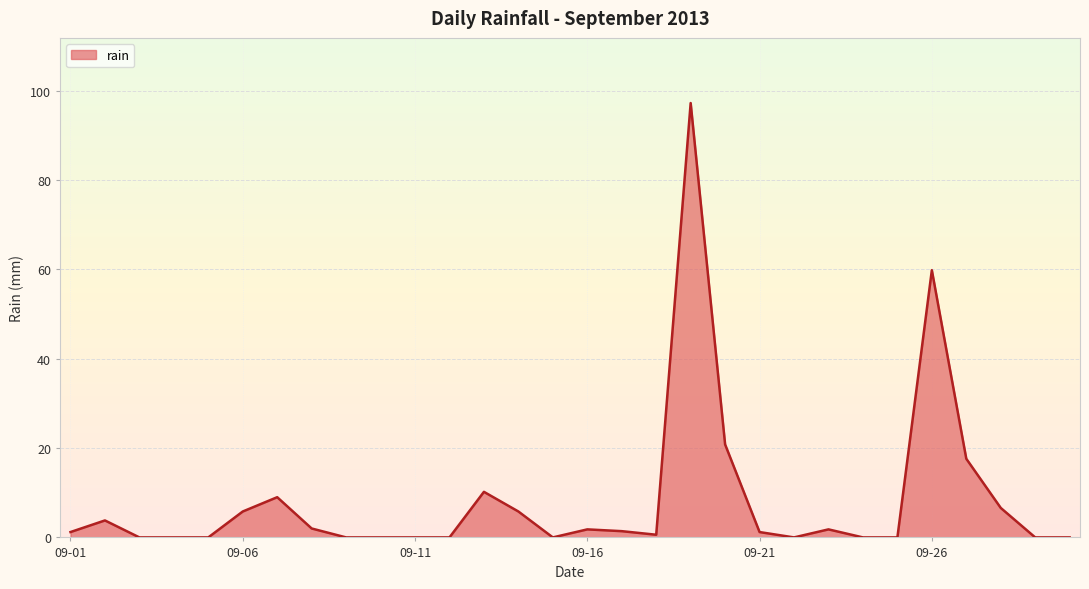

What is the difference between the maximum and minimum values?

97.2